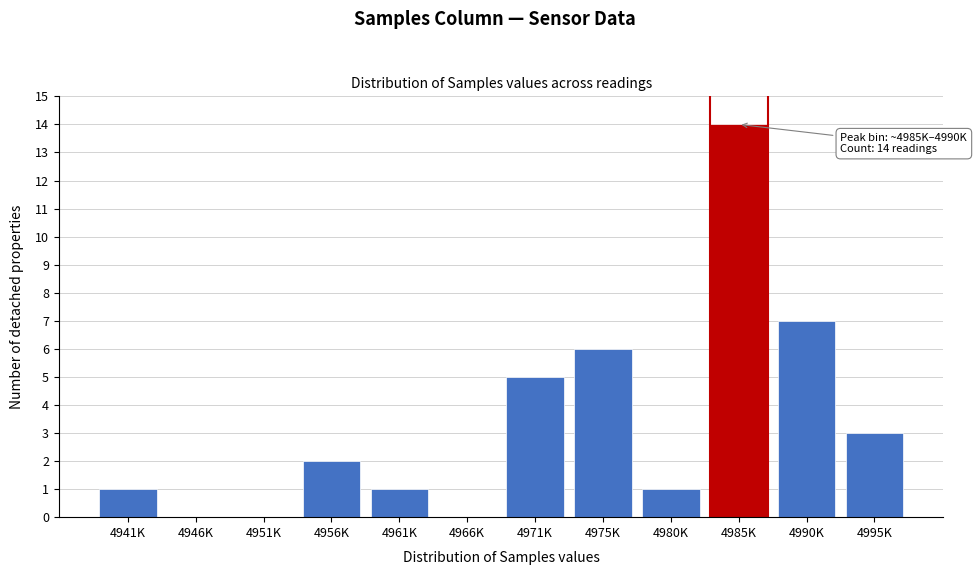

Reading left to right, extract all data points from this chart.

4941K=1	4946K=0	4951K=0	4956K=2	4961K=1	4966K=0	4971K=5	4975K=6	4980K=1	4985K=14	4990K=7	4995K=3